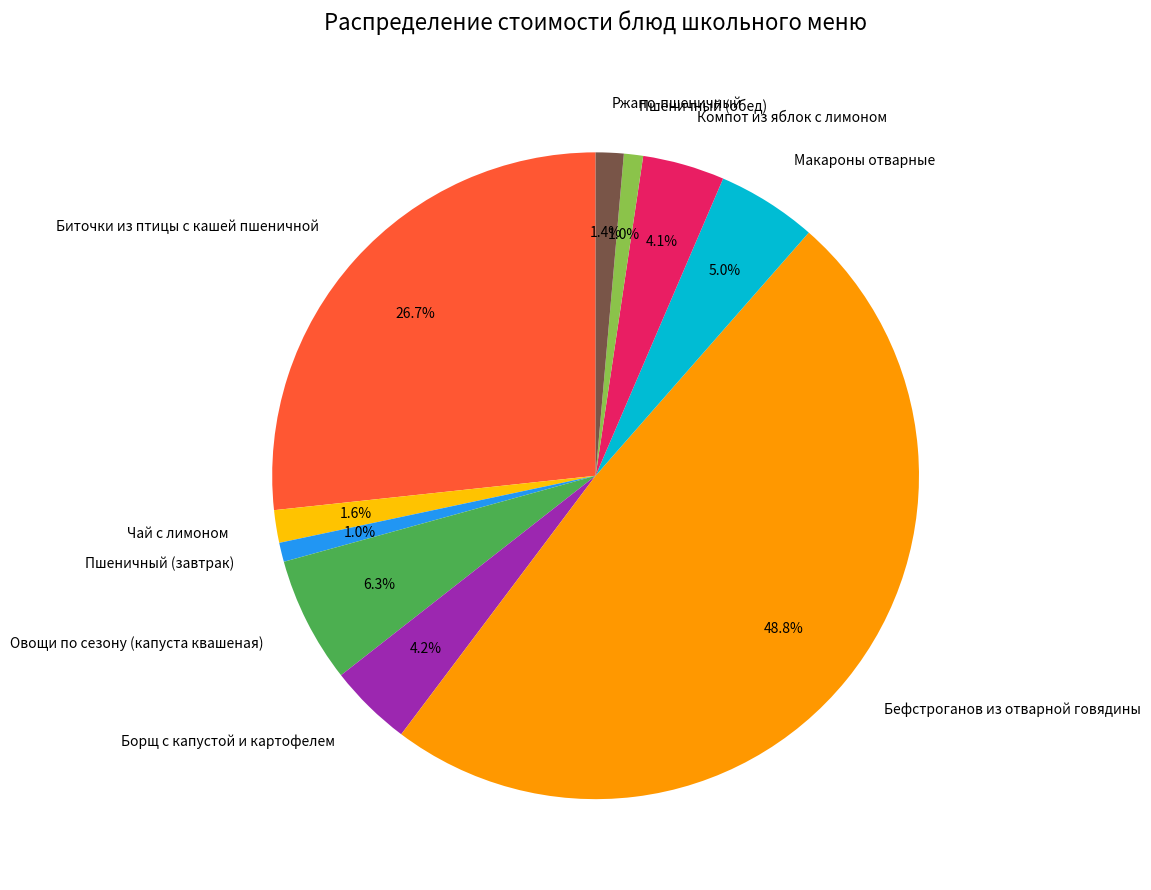

To the nearest percent, what is the difference between the largest and smallest slice percentages?

48%